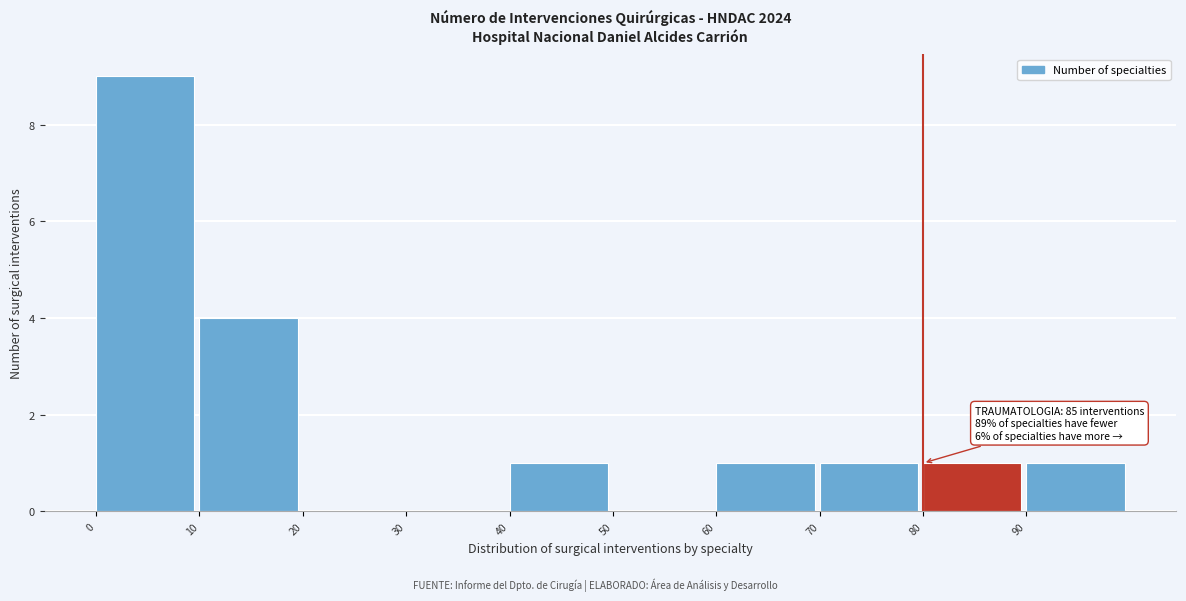

Over which range of the x-axis is the bar tallest?

0 to 10